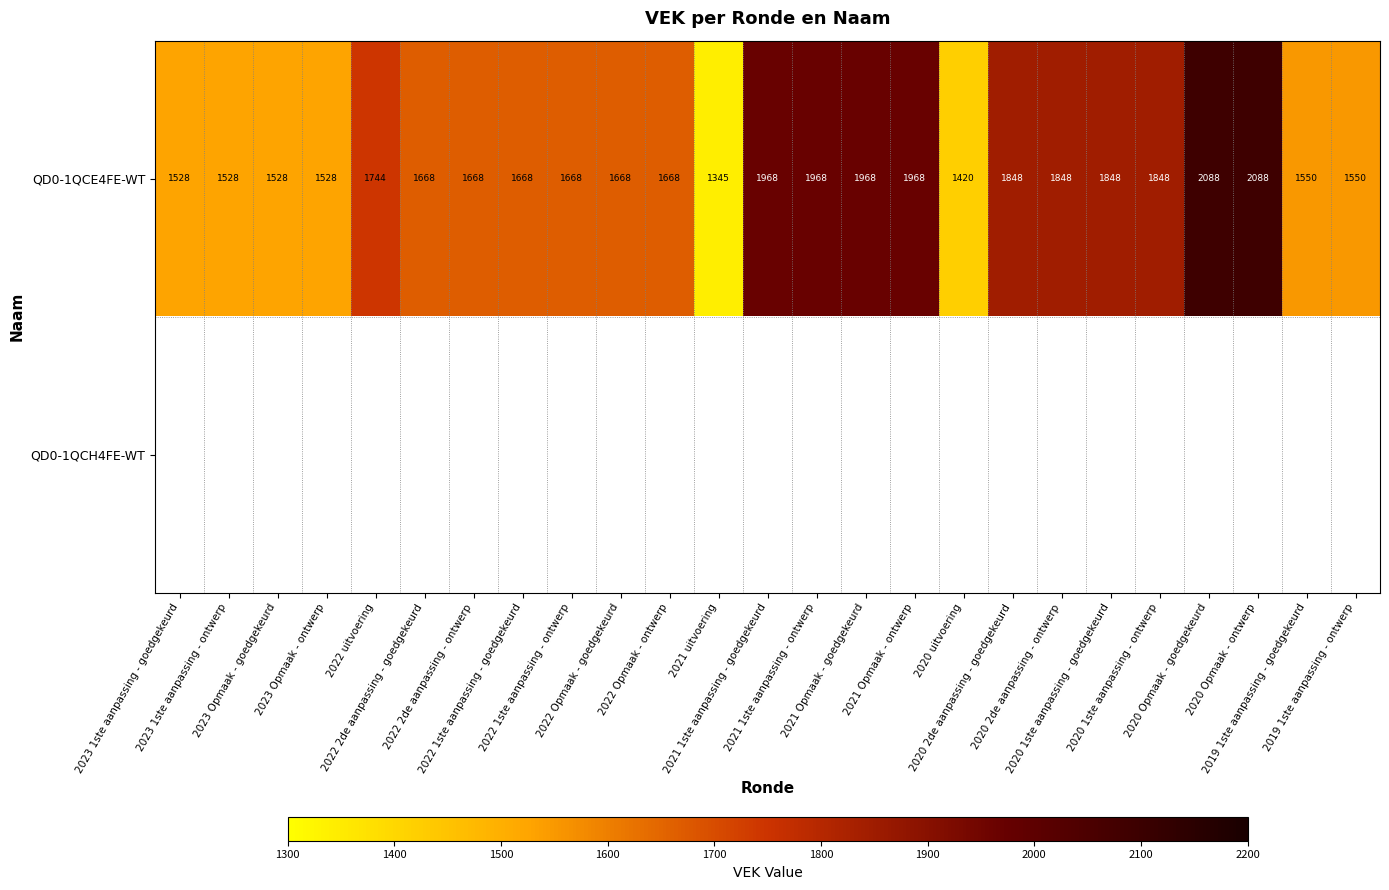

Is it true that QD0-1QCE4FE-WT equals 741 at 2019 1ste aanpassing - ontwerp?

False